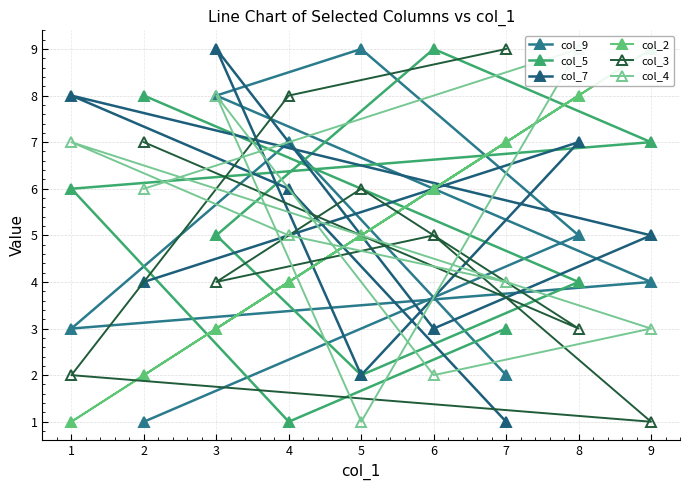

Is it true that col_3 equals 3 at 2?

False